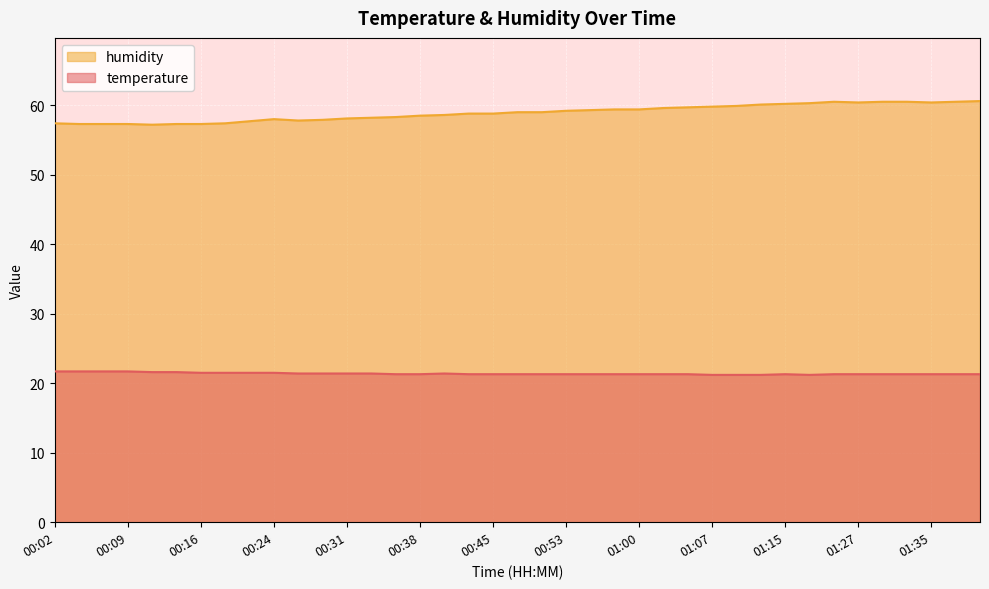

How many interior local valleys does the temperature series have?

1